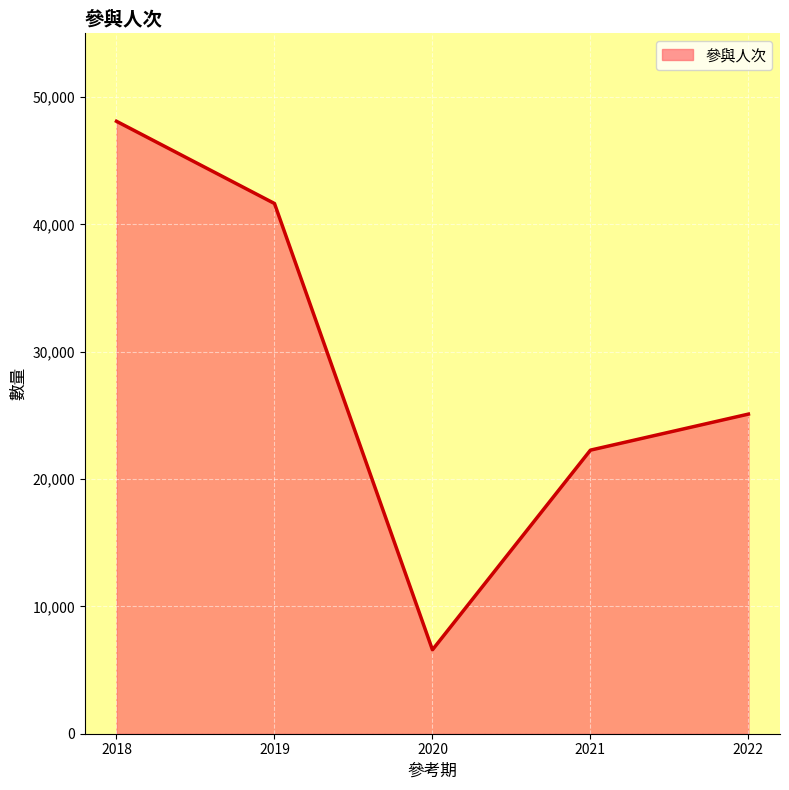

True or false: the data shows 8974 at 2020.

False